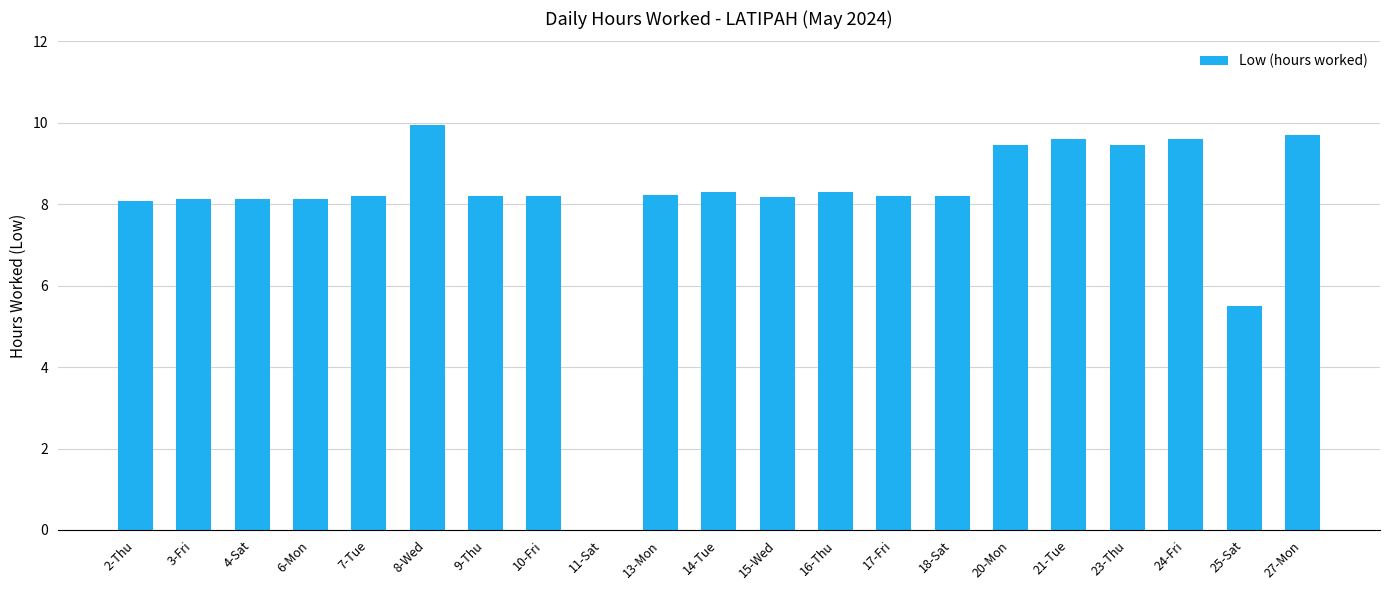

The value at 10-Fri is 8.2. True or false?

True